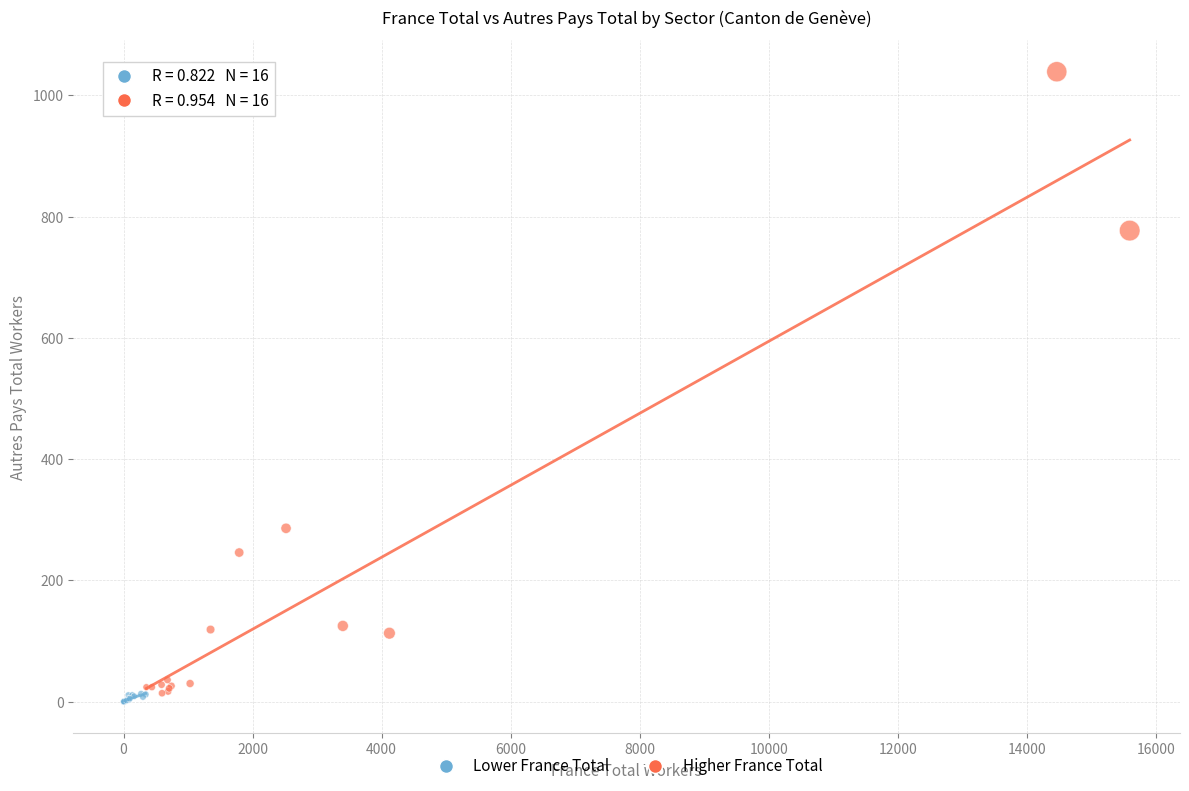

Which series reaches the minimum Y coordinate?

Lower France Total